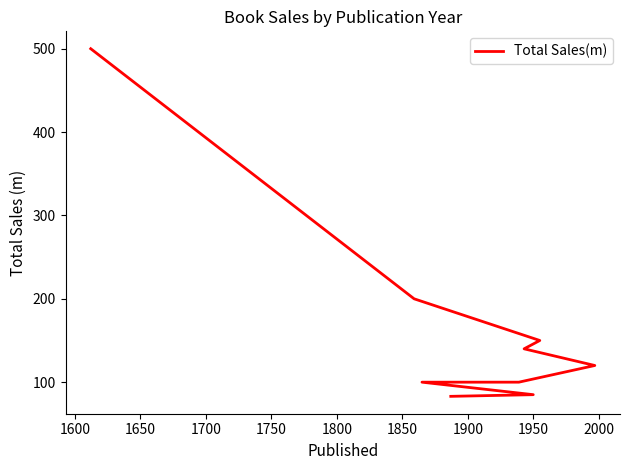

What is the sum of all values?

1578